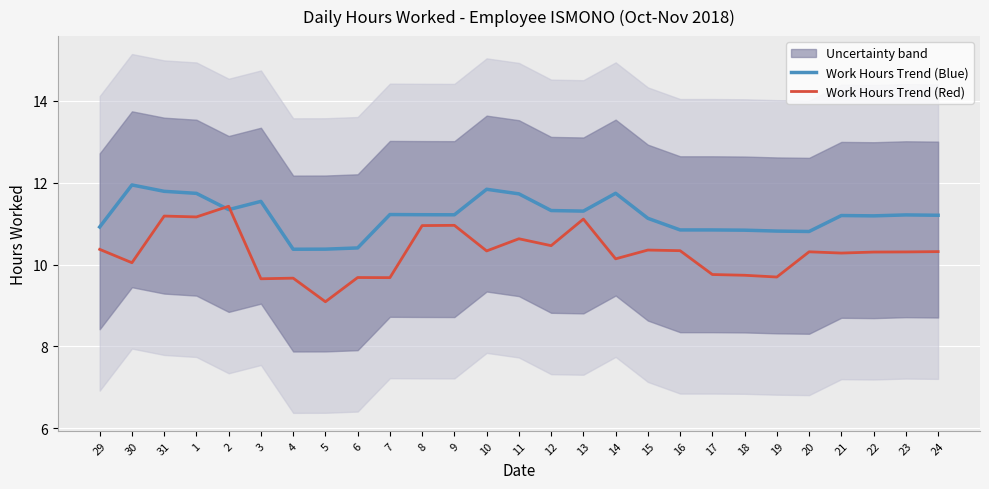

What is the total value across all series at 3?

21.2